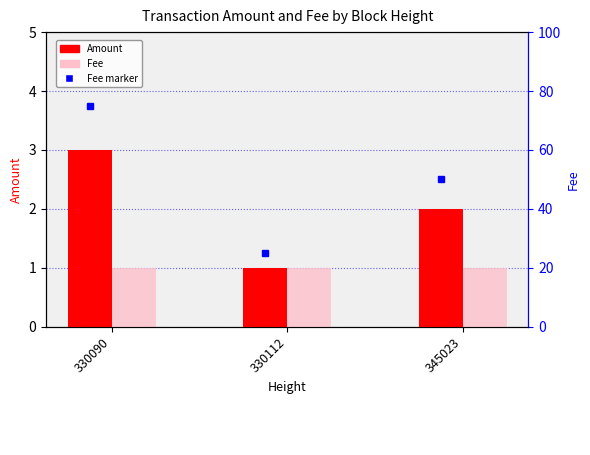

Does the chart contain any negative values?

No